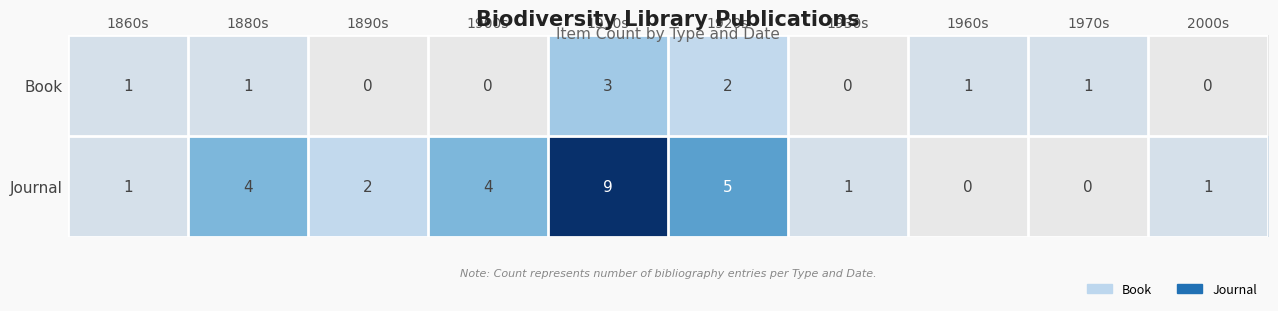

Reading left to right, list all the values displayed in this chart.

Book: 1	1	0	0	3	2	0	1	1	0
Journal: 1	4	2	4	9	5	1	0	0	1